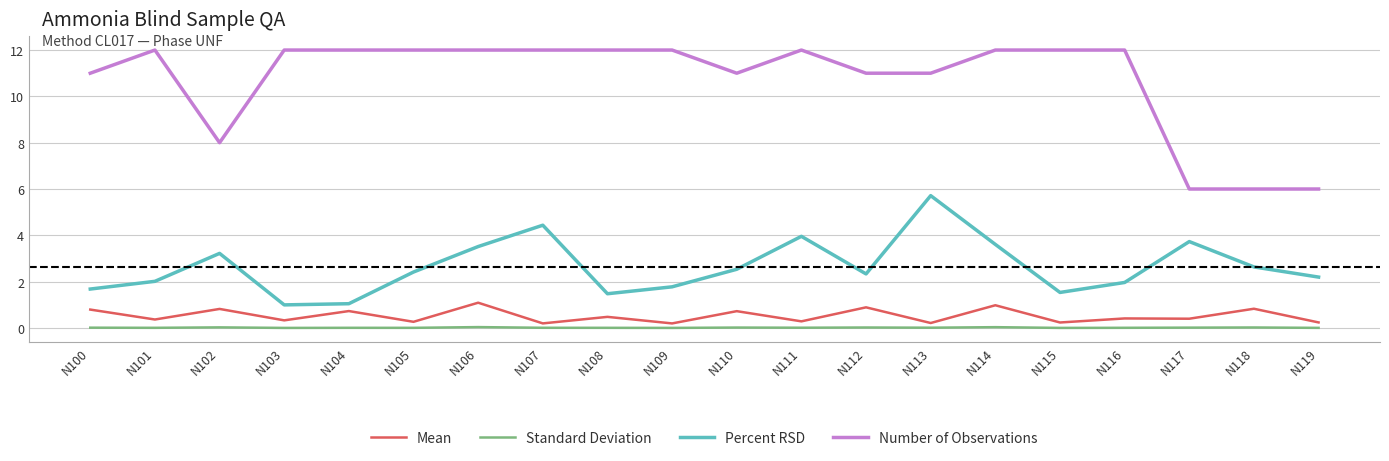

What is the minimum value for Mean?

0.2